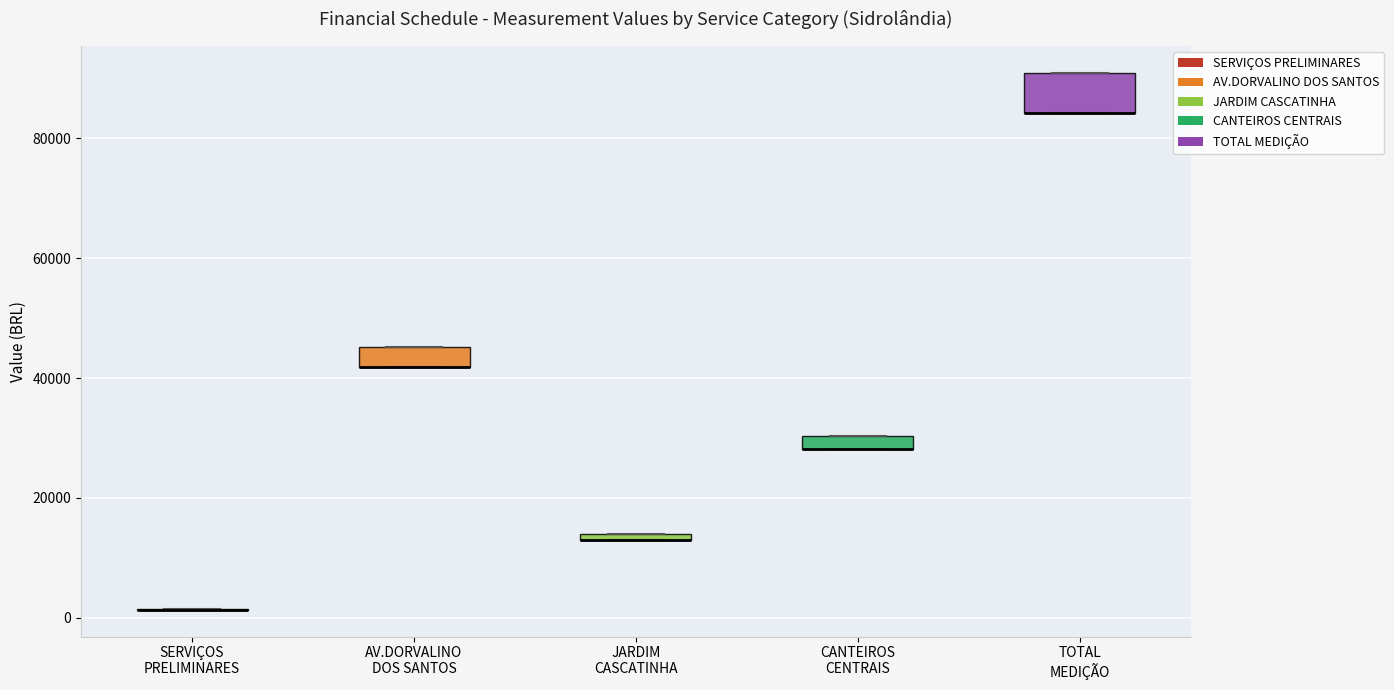

Comparing the boxes themselves (not the whiskers), which one is the tallest?

TOTAL MEDIÇÃO